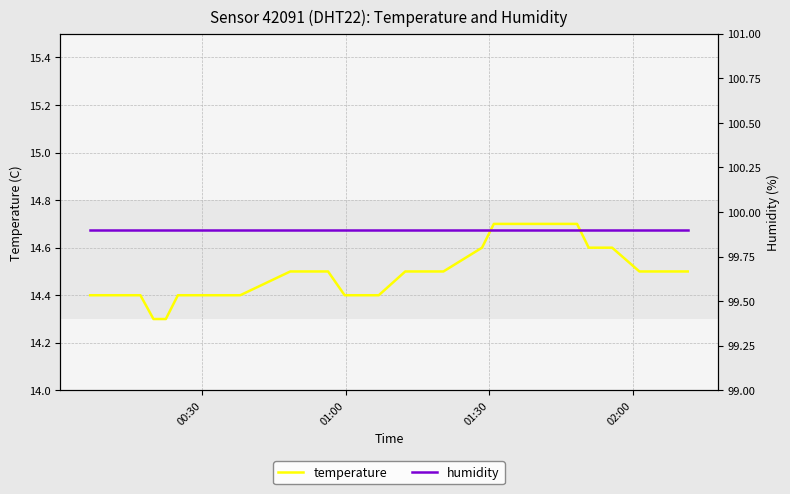

Is it true that humidity equals 22.4 at 6?

False